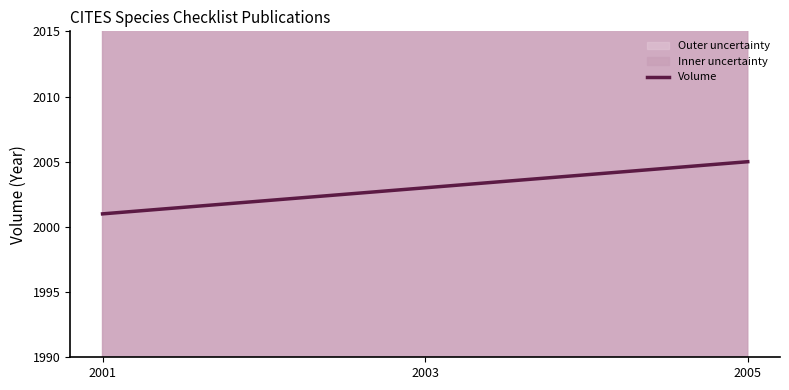

True or false: the data shows 2003 at 2003.

True